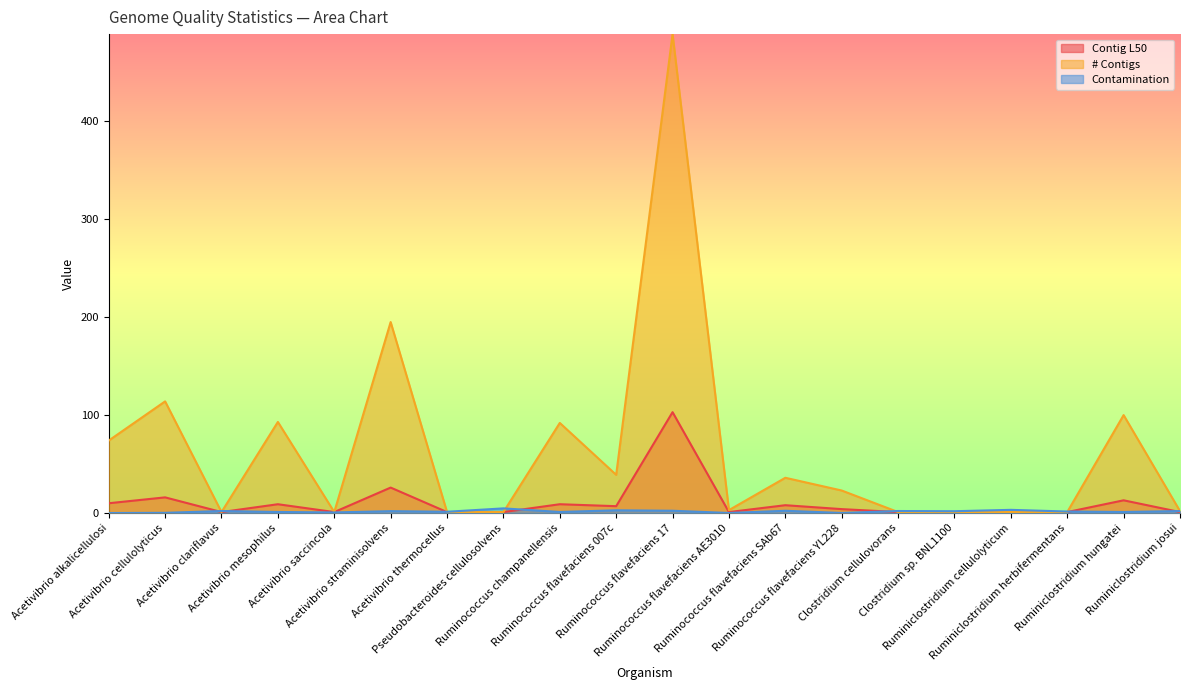

Reading left to right, what are all the values shown in this chart?

Contig L50: Acetivibrio alkalicellulosi=10.0	Acetivibrio cellulolyticus=16.0	Acetivibrio clariflavus=1.0	Acetivibrio mesophilus=9.0	Acetivibrio saccincola=1.0	Acetivibrio straminisolvens=26.0	Acetivibrio thermocellus=1.0	Pseudobacteroides cellulosolvens=1.0	Ruminococcus champanellensis=9.0	Ruminococcus flavefaciens 007c=7.0	Ruminococcus flavefaciens 17=103.0	Ruminococcus flavefaciens AE3010=1.0	Ruminococcus flavefaciens SAb67=8.0	Ruminococcus flavefaciens YL228=4.0	Clostridium cellulovorans=1.0	Clostridium sp. BNL1100=1.0	Ruminiclostridium cellulolyticum=1.0	Ruminiclostridium herbifermentans=1.0	Ruminiclostridium hungatei=13.0	Ruminiclostridium josui=1.0
# Contigs: Acetivibrio alkalicellulosi=74.0	Acetivibrio cellulolyticus=114.0	Acetivibrio clariflavus=1.0	Acetivibrio mesophilus=93.0	Acetivibrio saccincola=1.0	Acetivibrio straminisolvens=195.0	Acetivibrio thermocellus=1.0	Pseudobacteroides cellulosolvens=1.0	Ruminococcus champanellensis=92.0	Ruminococcus flavefaciens 007c=39.0	Ruminococcus flavefaciens 17=489.0	Ruminococcus flavefaciens AE3010=3.0	Ruminococcus flavefaciens SAb67=36.0	Ruminococcus flavefaciens YL228=23.0	Clostridium cellulovorans=1.0	Clostridium sp. BNL1100=1.0	Ruminiclostridium cellulolyticum=1.0	Ruminiclostridium herbifermentans=1.0	Ruminiclostridium hungatei=100.0	Ruminiclostridium josui=2.0
Contamination: Acetivibrio alkalicellulosi=0.0	Acetivibrio cellulolyticus=0.2	Acetivibrio clariflavus=2.1	Acetivibrio mesophilus=1.1	Acetivibrio saccincola=0.6	Acetivibrio straminisolvens=1.9	Acetivibrio thermocellus=1.3	Pseudobacteroides cellulosolvens=4.8	Ruminococcus champanellensis=1.1	Ruminococcus flavefaciens 007c=2.8	Ruminococcus flavefaciens 17=2.4	Ruminococcus flavefaciens AE3010=0.1	Ruminococcus flavefaciens SAb67=2.3	Ruminococcus flavefaciens YL228=0.1	Clostridium cellulovorans=2.1	Clostridium sp. BNL1100=1.9	Ruminiclostridium cellulolyticum=3.3	Ruminiclostridium herbifermentans=1.6	Ruminiclostridium hungatei=1.1	Ruminiclostridium josui=2.0